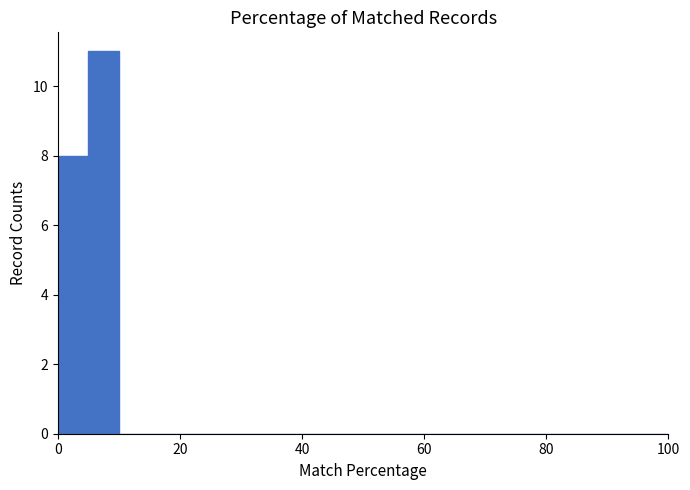

Around what value on the x-axis is the tallest bar? Give the approximate position of its centre, as read against the axis.

8